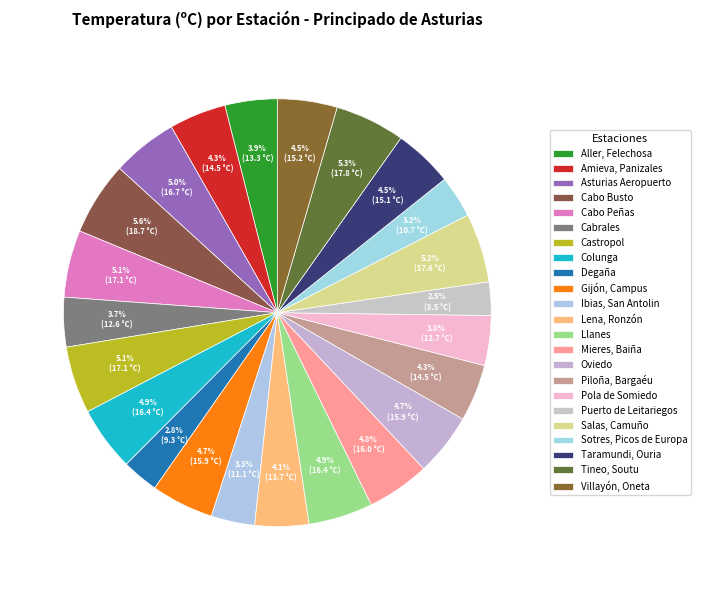

How many slices are in this pie chart?

23